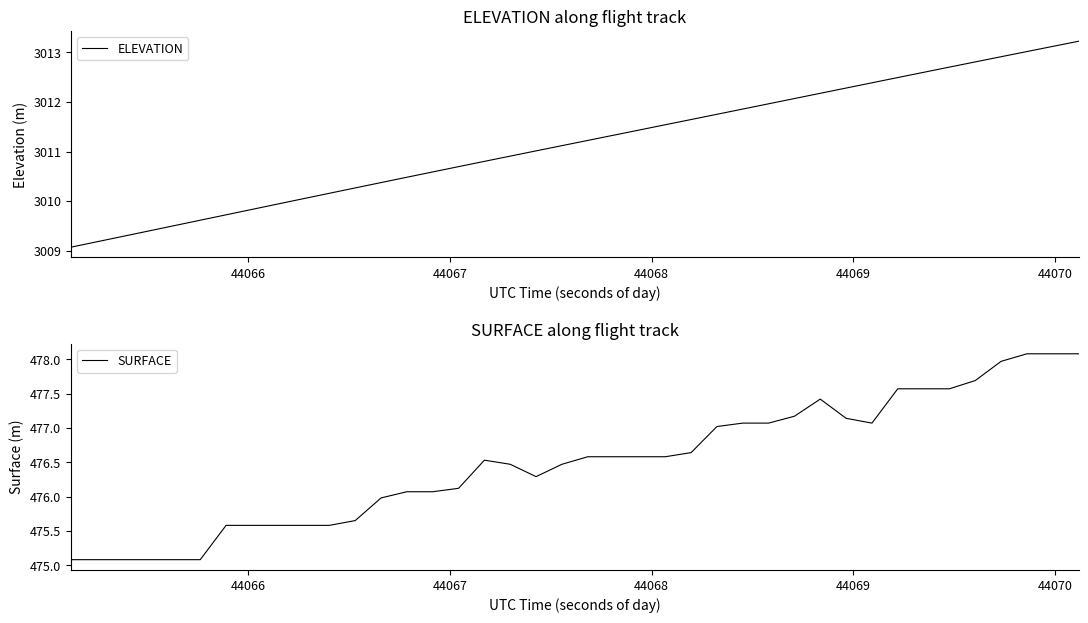

How many distinct data groups are displayed?

2